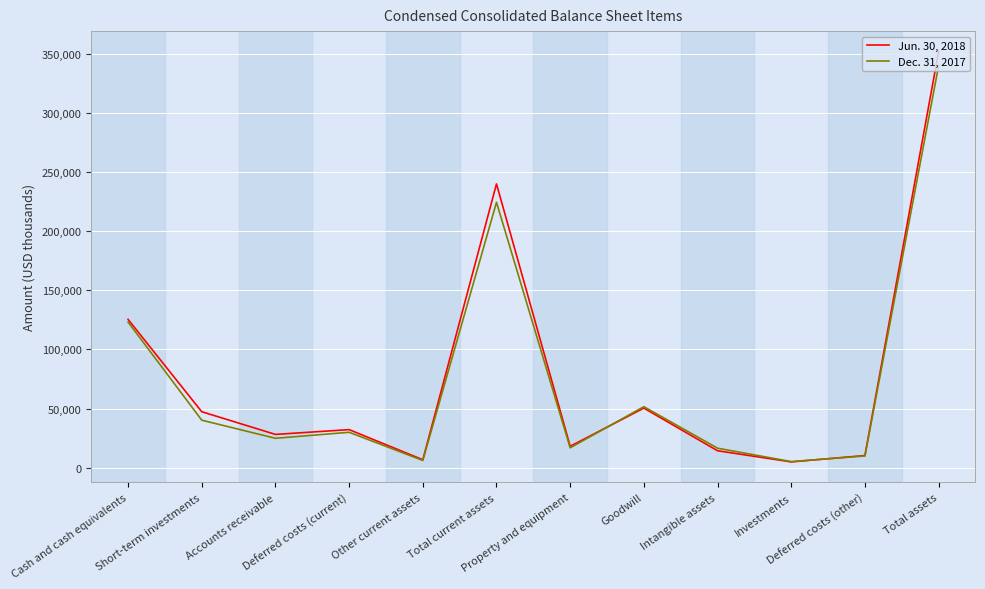

Where is the first local minimum for Dec. 31, 2017?

Accounts receivable